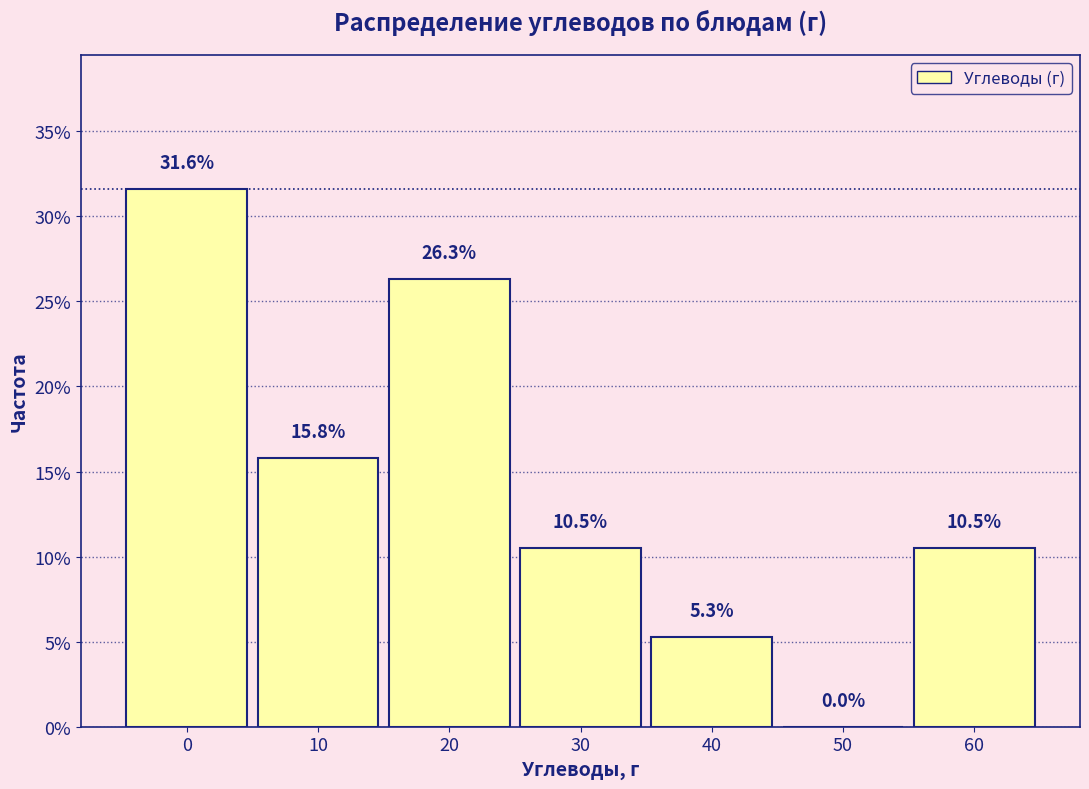

Reading left to right, what are all the values shown in this chart?

0=31.6	10=15.8	20=26.3	30=10.5	40=5.3	50=0.0	60=10.5